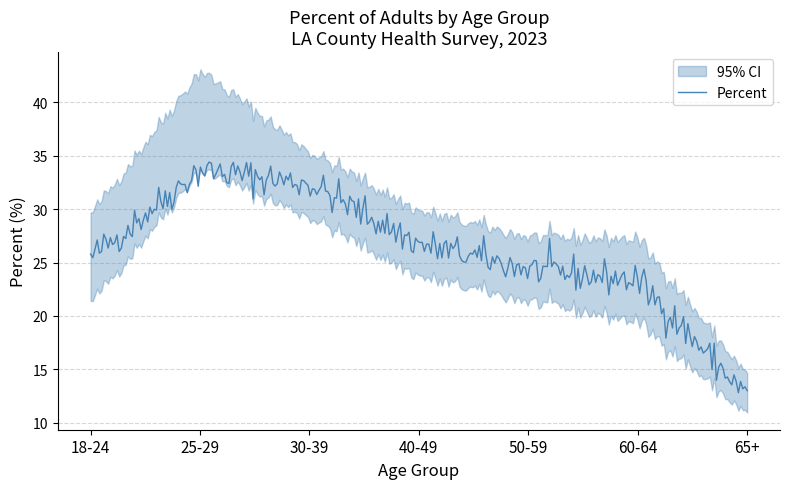

At 40-49, list the series in order from largest to smallest.

CI Upper, Percent, CI Lower